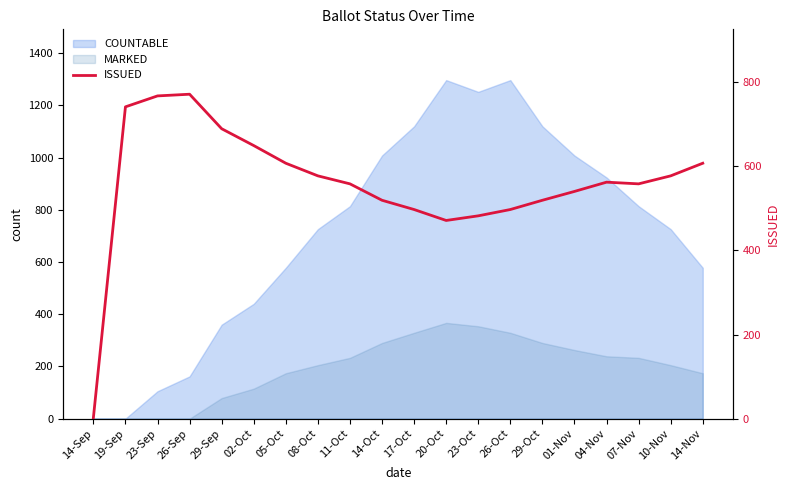

Count the number of values greater than 562.

9